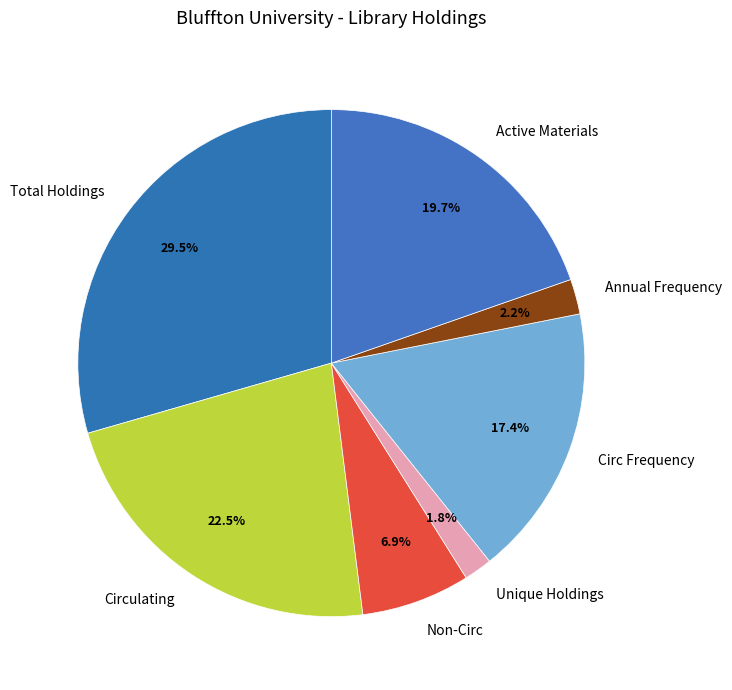

Which category has the biggest portion of the pie?

Total Holdings